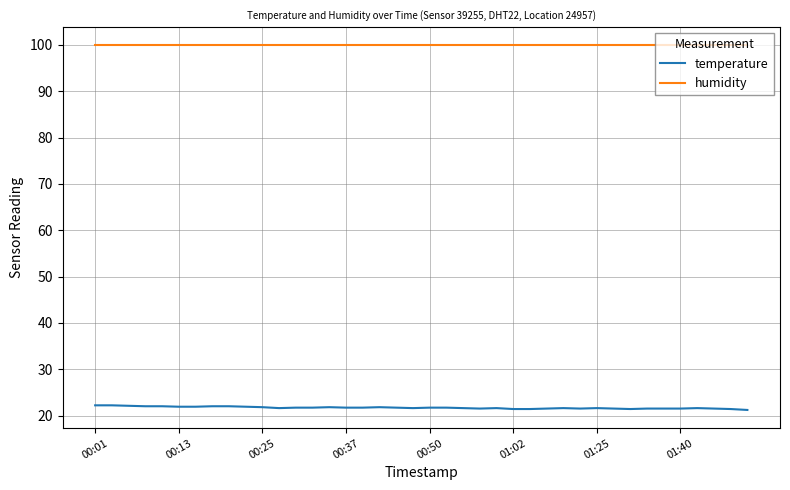

What is the maximum value for temperature?

22.2